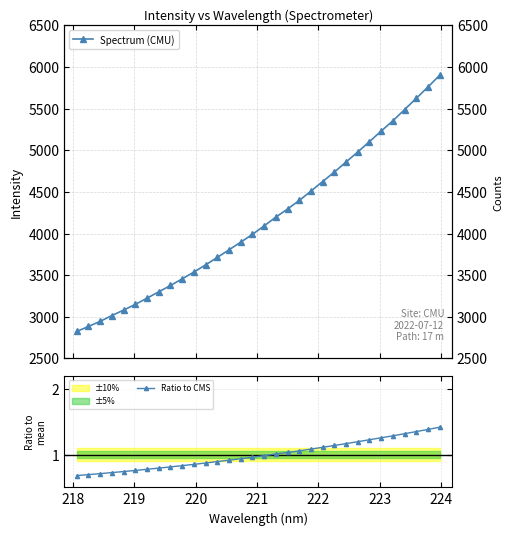

True or false: Spectrum (CMU) and Ratio to CMS intersect in this chart.

False